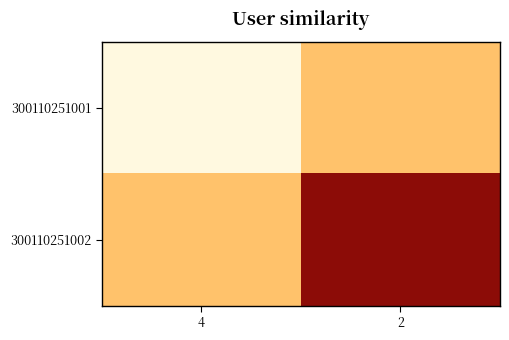

List the series in order of their peak value, highest first.

300110251002, 300110251001